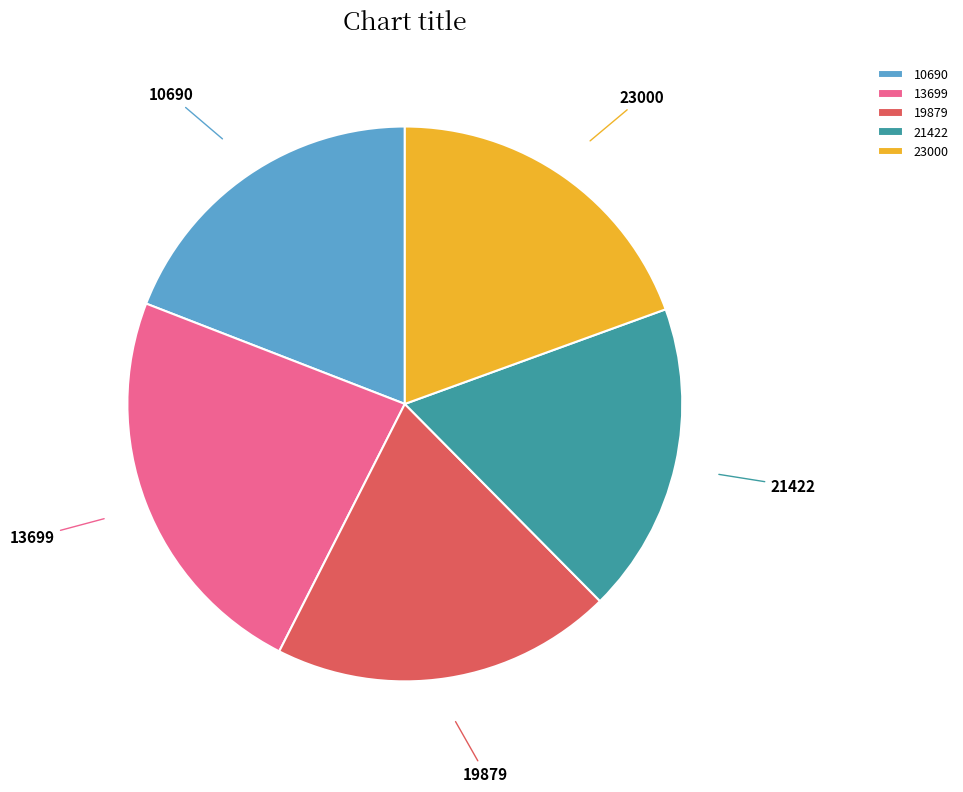

Does 10690 account for over 50% of the chart?

No